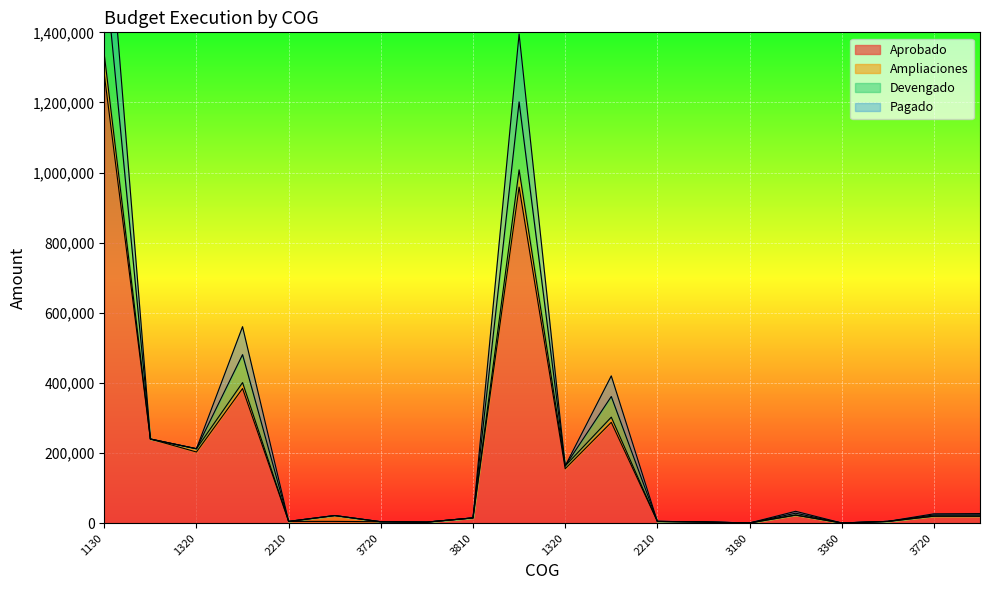

At which category is the sum across all series the highest?

1130